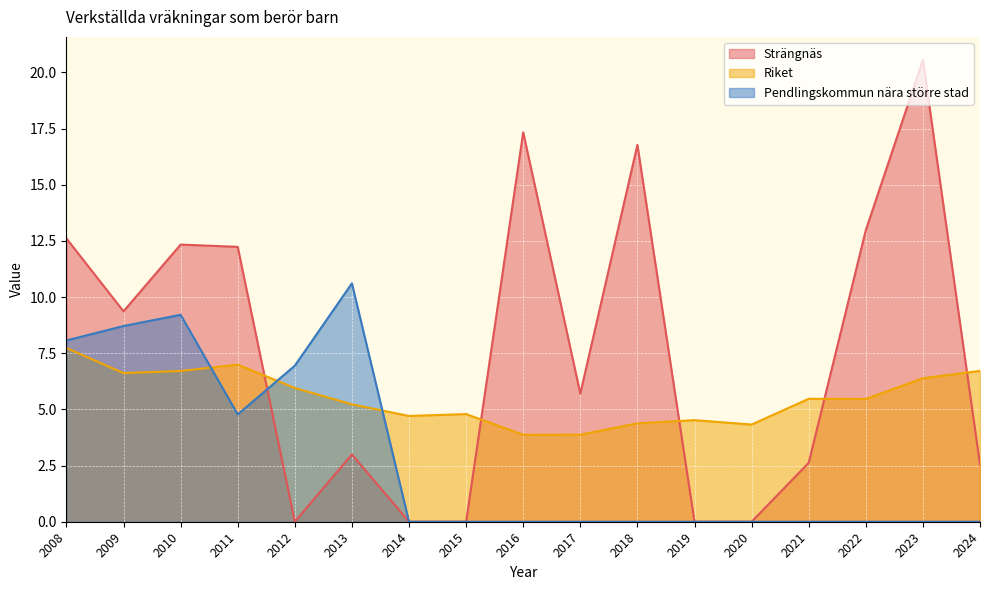

Rank the series by their average value, from lowest to highest.

Pendlingskommun nära större stad, Riket, Strängnäs